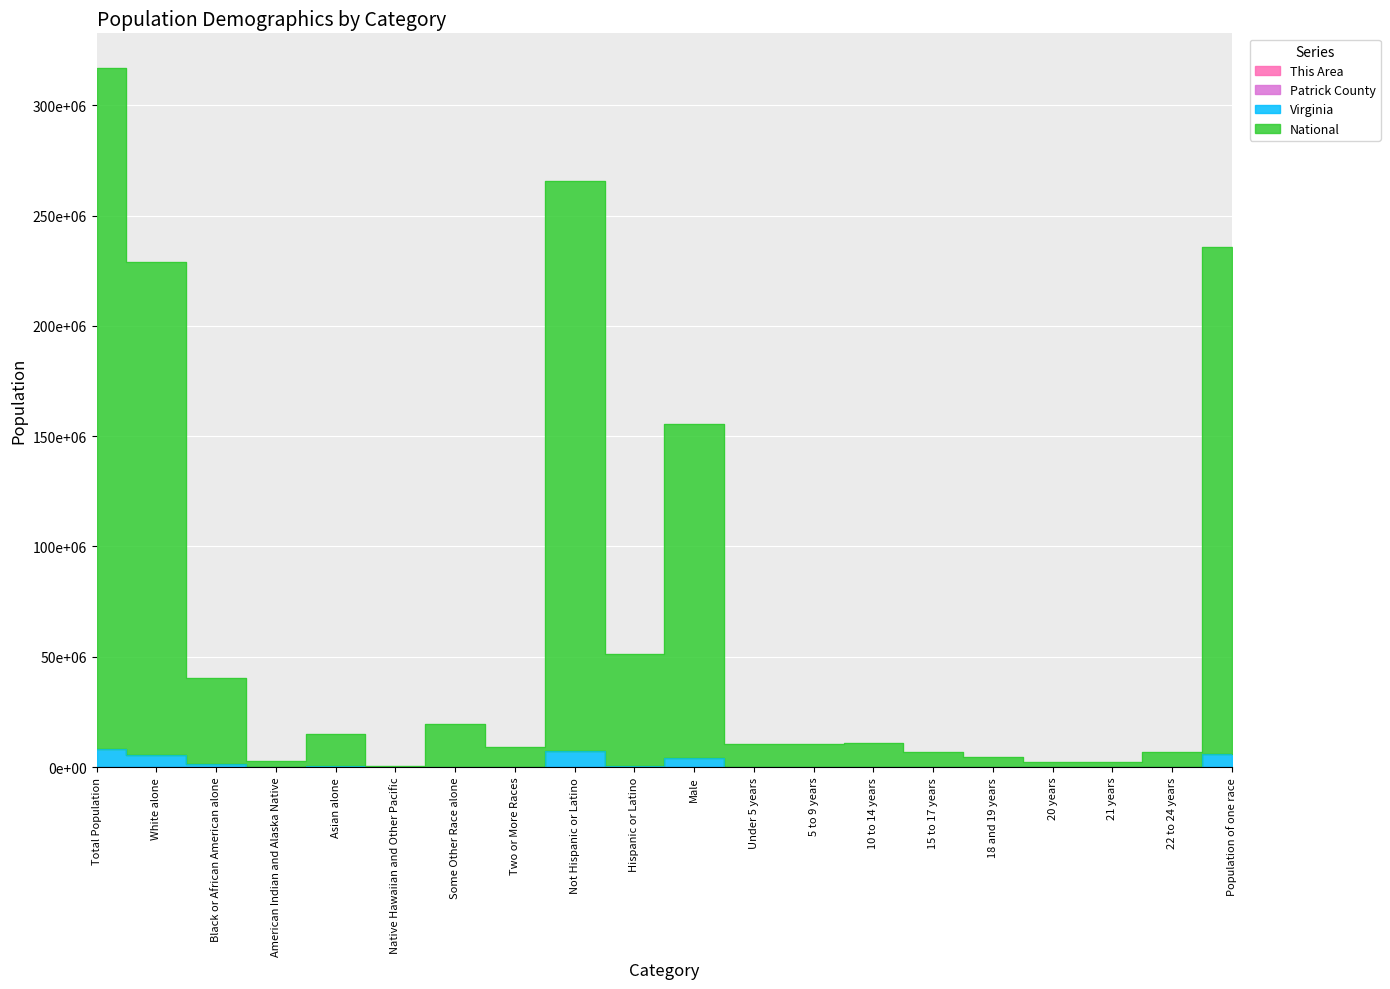

What position from the left is 20 years?

17